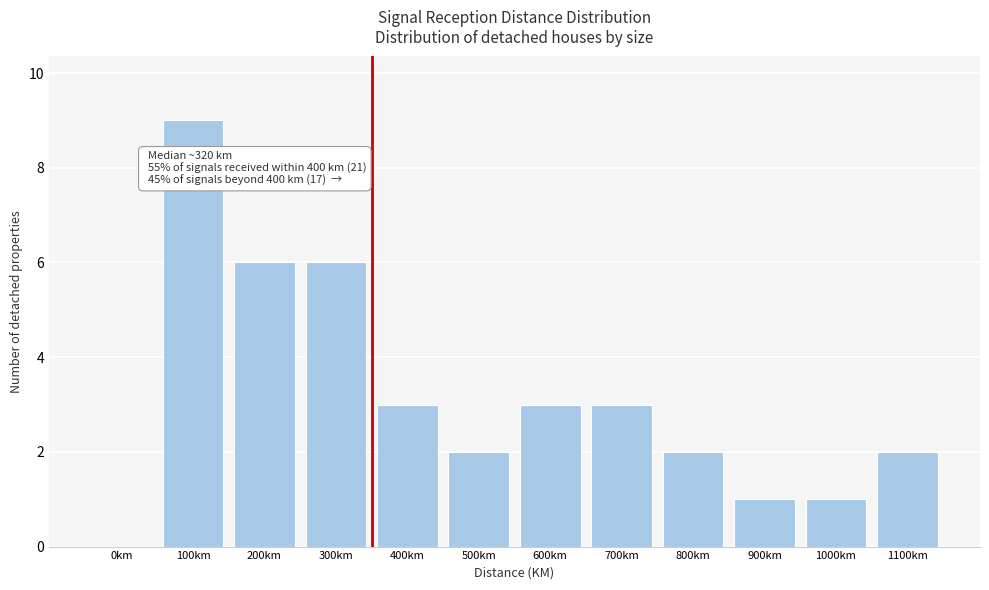

Reading left to right, extract all data points from this chart.

0km=0	100km=9	200km=6	300km=6	400km=3	500km=2	600km=3	700km=3	800km=2	900km=1	1000km=1	1100km=2